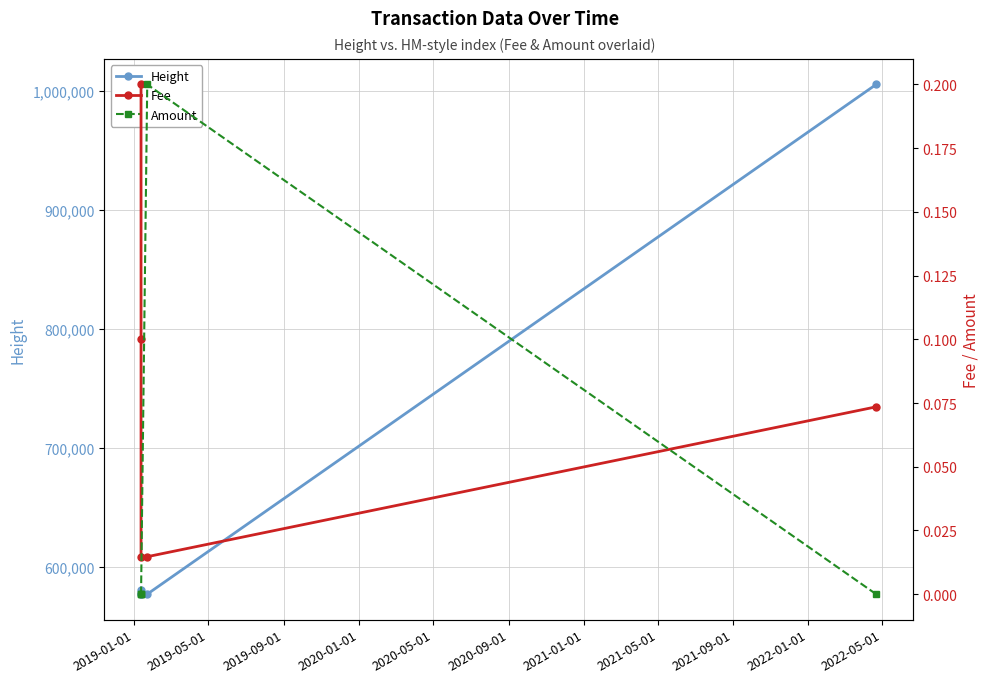

True or false: Height and Fee cross at least once.

False